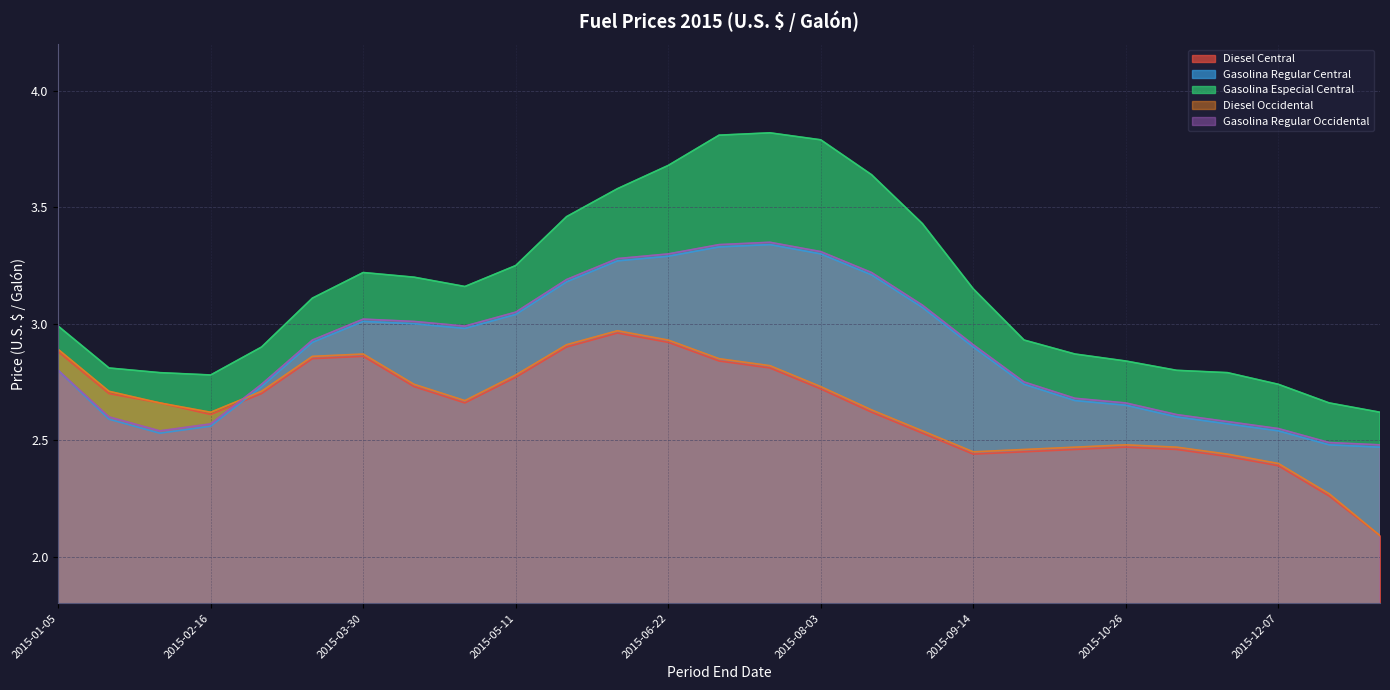

Which series has the largest range (max minus min)?

Gasolina Especial Central